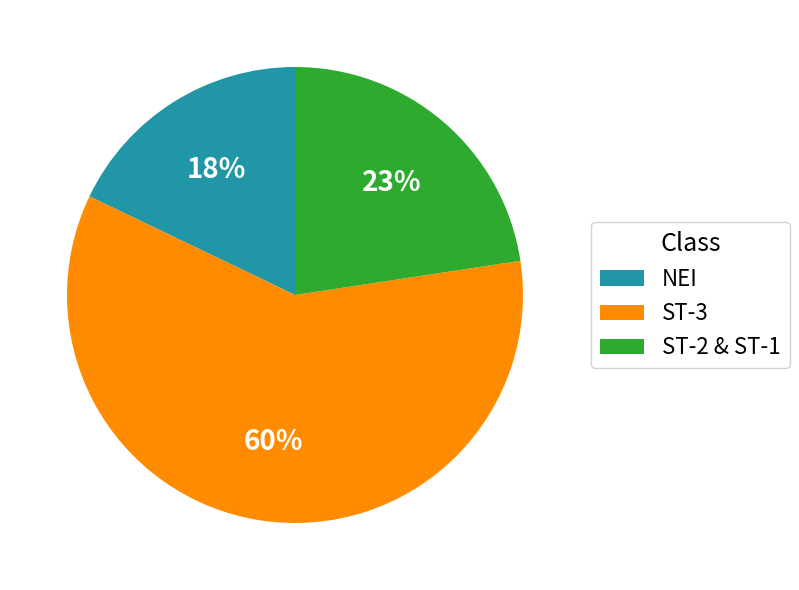

Is the sum of ST-2 & ST-1 and ST-3 greater than half?

Yes